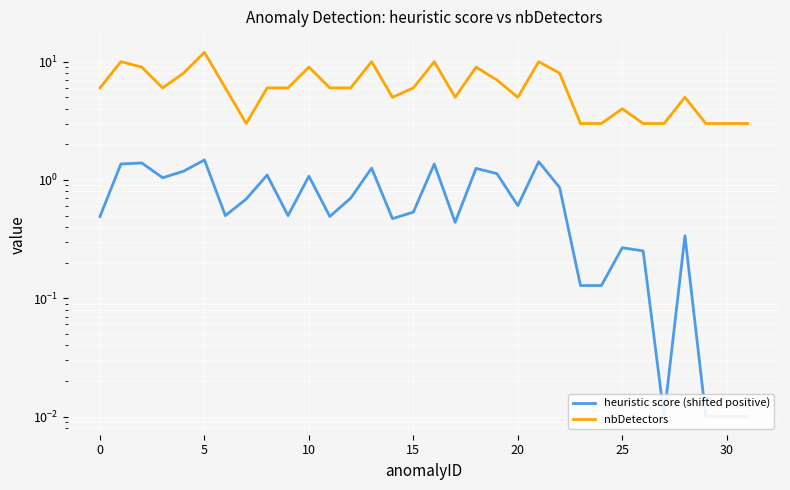

In heuristic score (shifted positive), how many points are lower than both neighbors (excluding endpoints)?

8